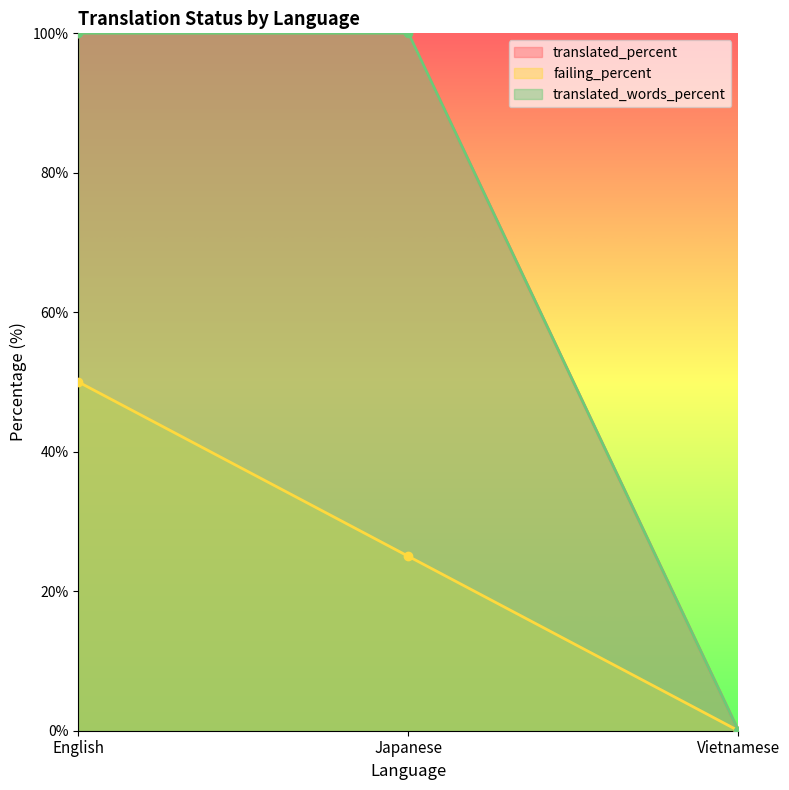

What is the value of the translated_words_percent point at the 2nd from the left?

100